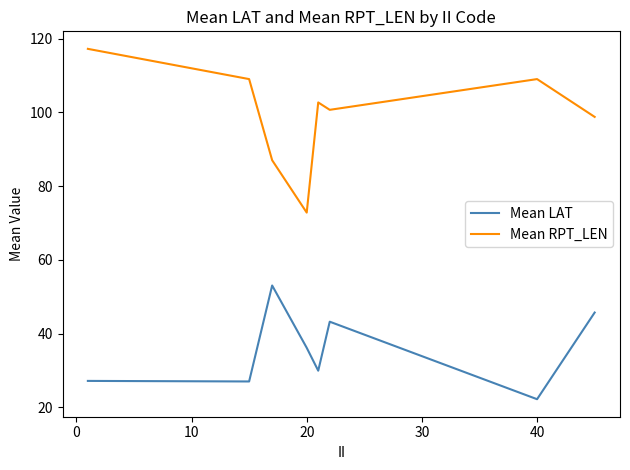

True or false: Mean LAT and Mean RPT_LEN cross at least once.

False